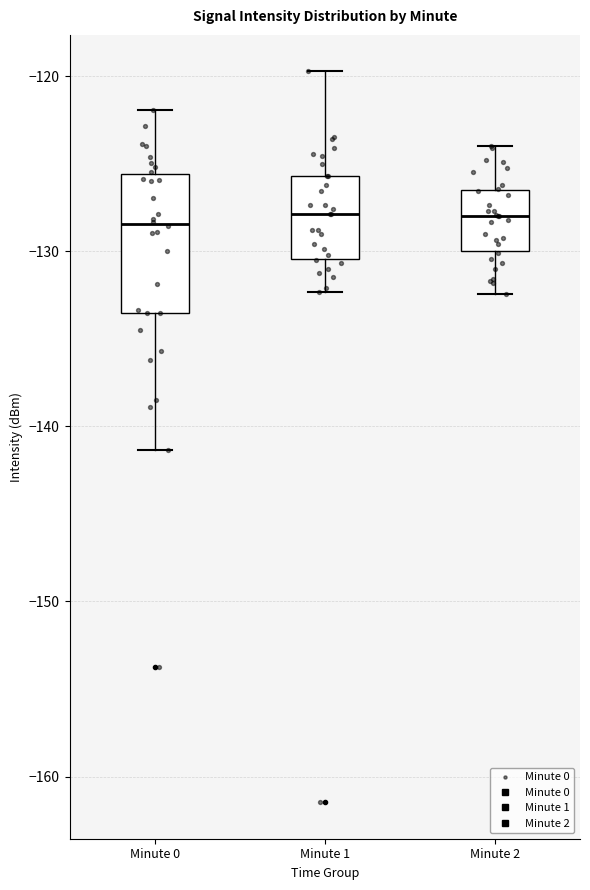

Where does the upper whisker of the box for Minute 1 end on the y-axis? The values are not printed on the chart, so give them approximately, as read against the axis.

-120